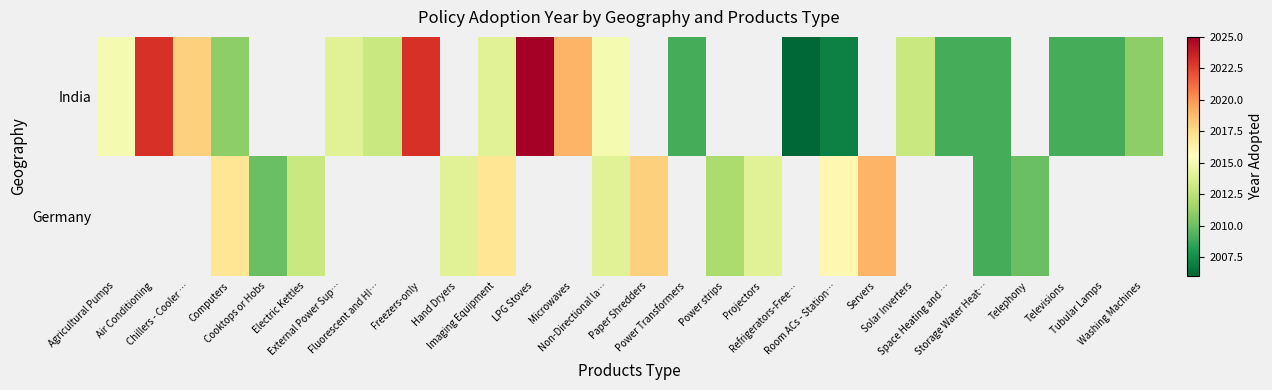

What is the greatest value displayed?

2025.0